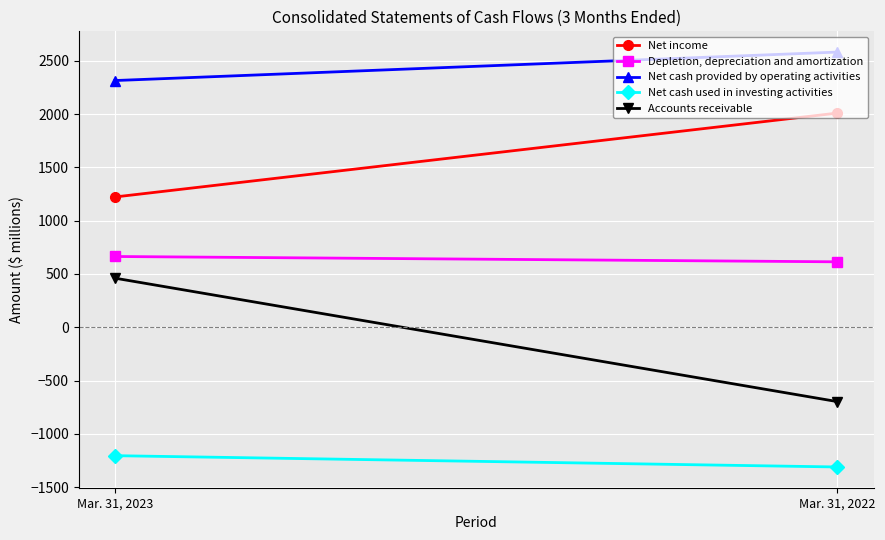

What is the value of the Accounts receivable point at the 1st from the left?

461